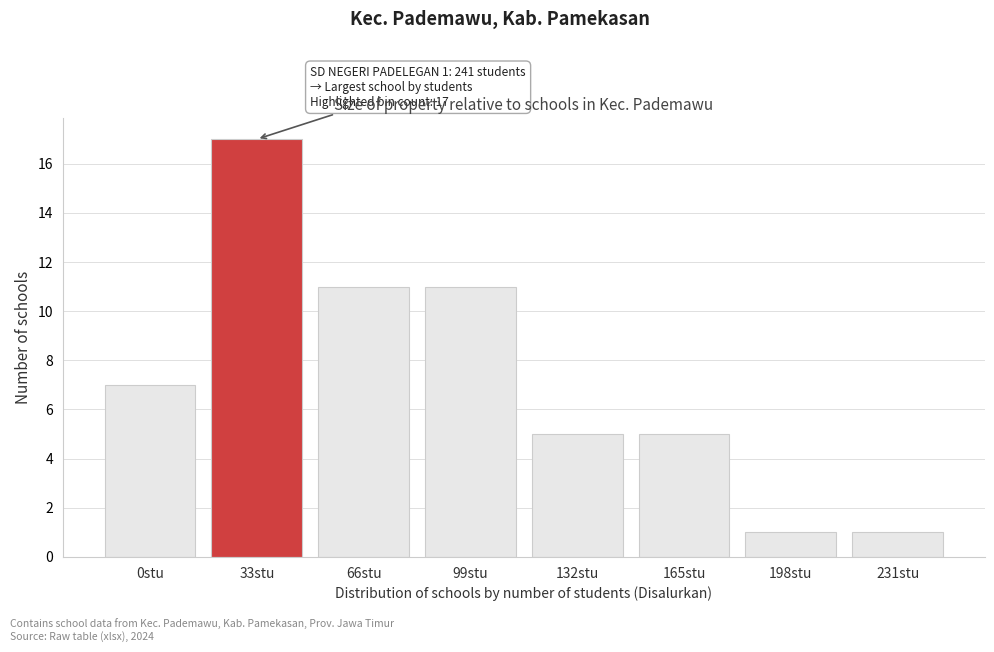

Reading left to right, extract all data points from this chart.

0stu=7	33stu=17	66stu=11	99stu=11	132stu=5	165stu=5	198stu=1	231stu=1